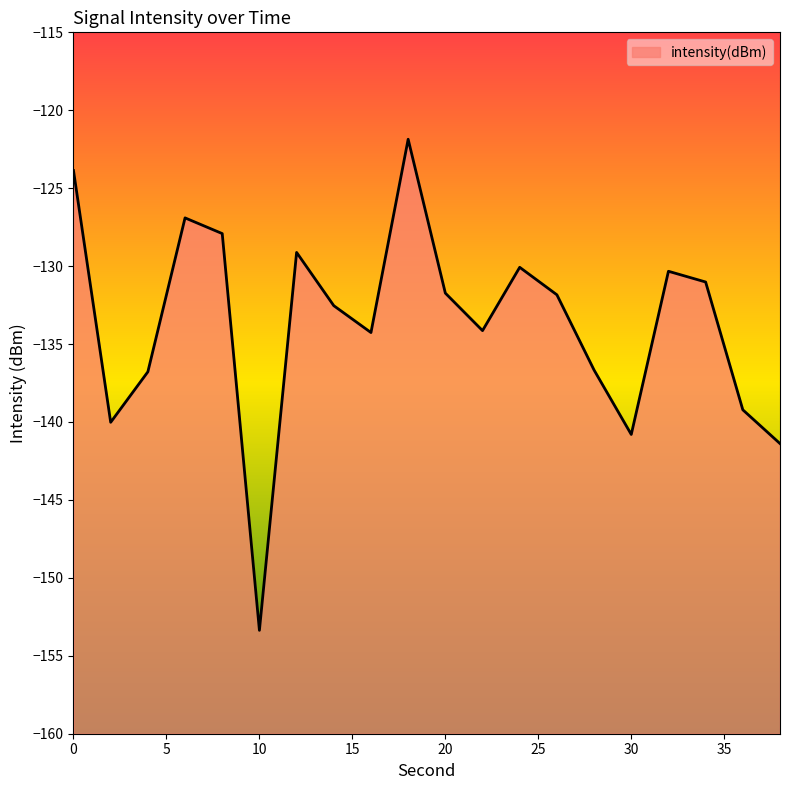

What is the value of the 1st point from the left?

-123.9